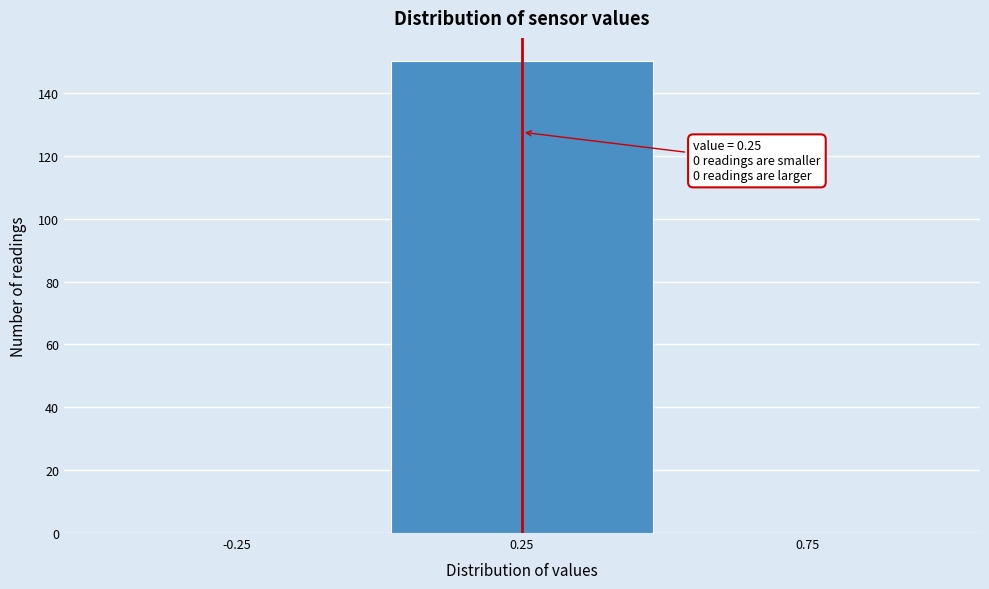

Which range on the x-axis has the tallest bar?

0.0 to 0.5